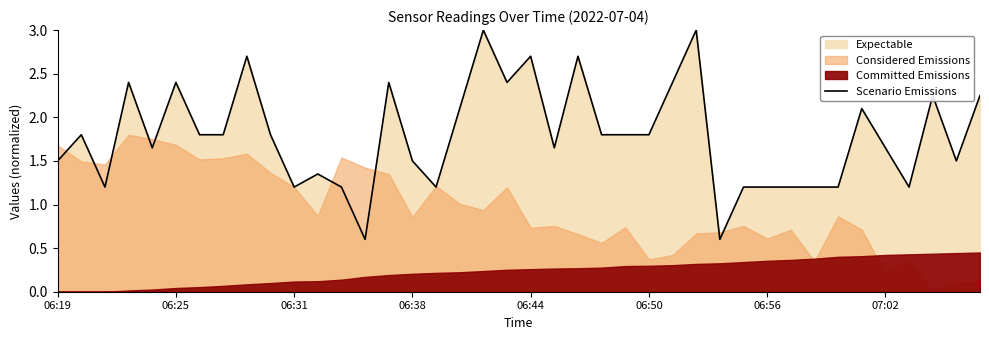

Reading left to right, list all the values displayed in this chart.

1.5	1.8	1.2	2.4	1.7	2.4	1.8	1.8	2.7	1.8	1.2	1.4	1.2	0.6	2.4	1.5	1.2	2.1	3.0	2.4	2.7	1.7	2.7	1.8	1.8	1.8	2.4	3.0	0.6	1.2	1.2	1.2	1.2	1.2	2.1	1.7	1.2	2.2	1.5	2.2